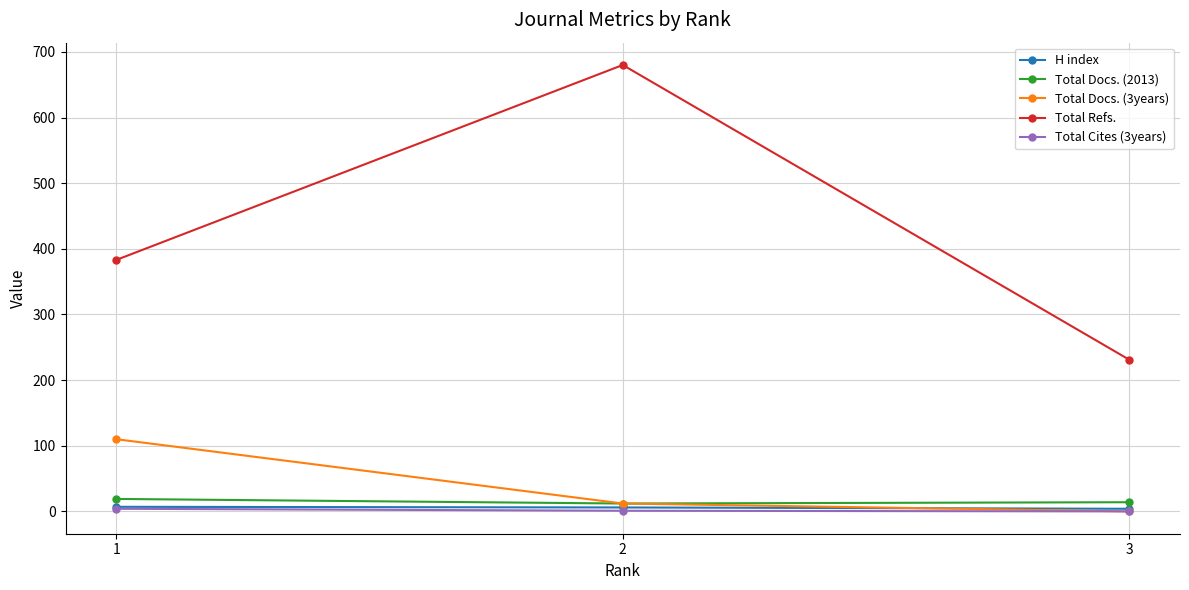

What is the greatest value displayed?

680